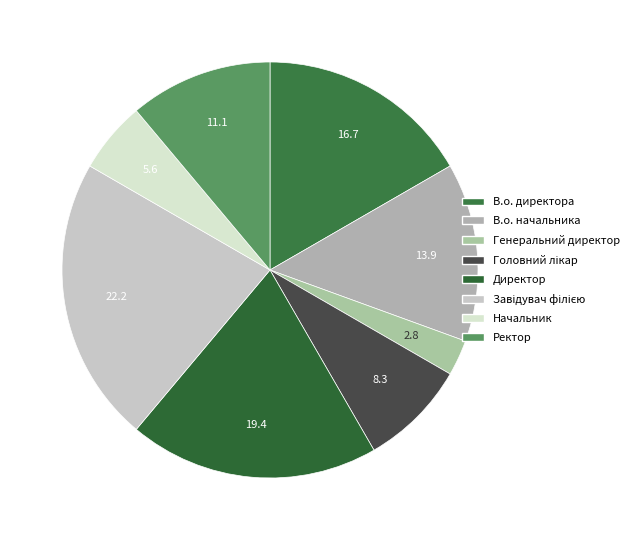

The В.о. начальника slice represents 14% of the pie. True or false?

True